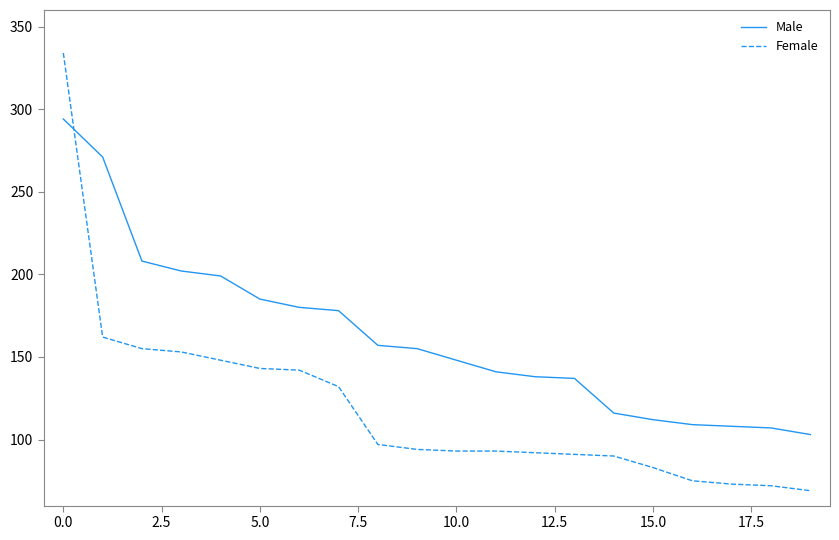

What is the lowest value of the Female series?

69